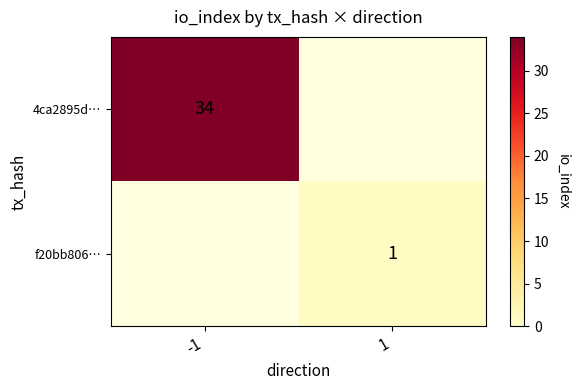

Which label corresponds to the smallest value in the chart?

1